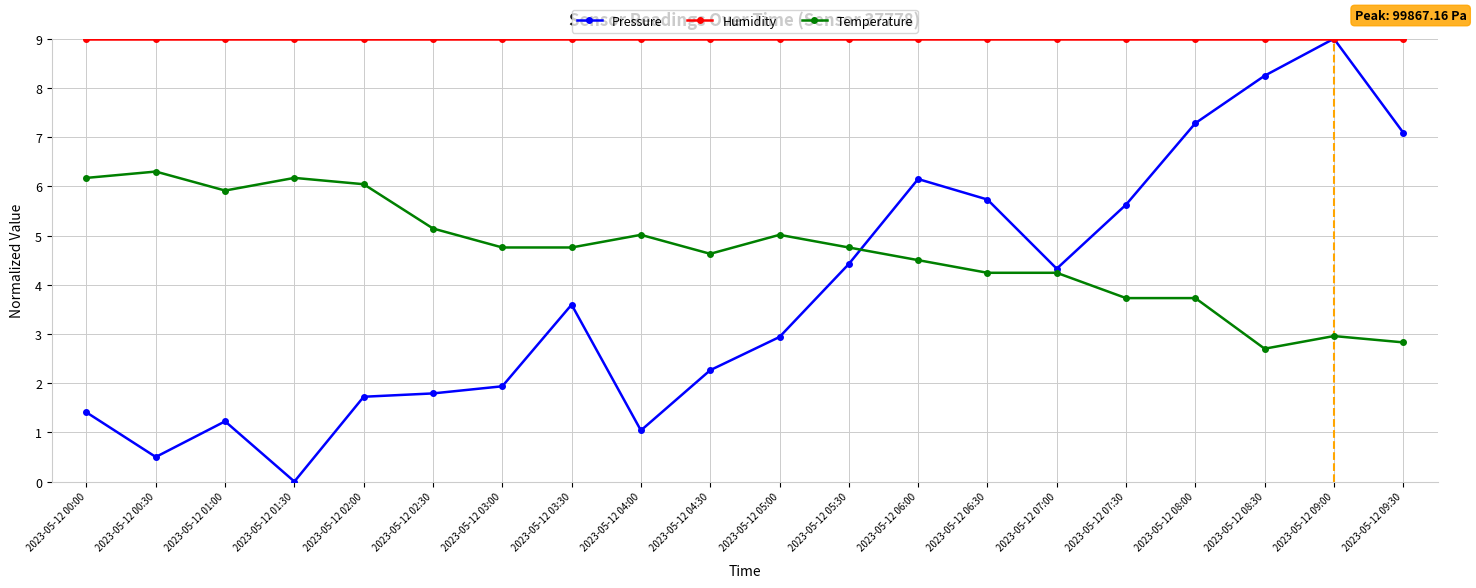

What is the label of the 19th point from the left?

2023-05-12 09:00